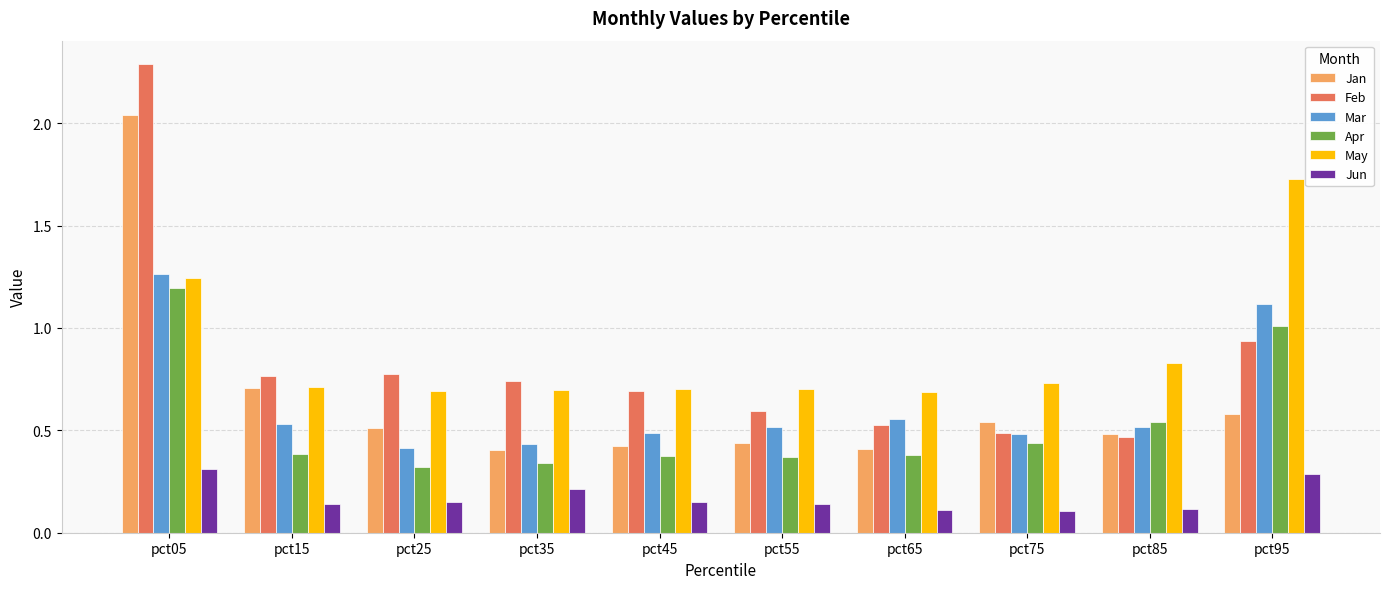

True or false: Jan has a value of 0.2 at pct85.

False